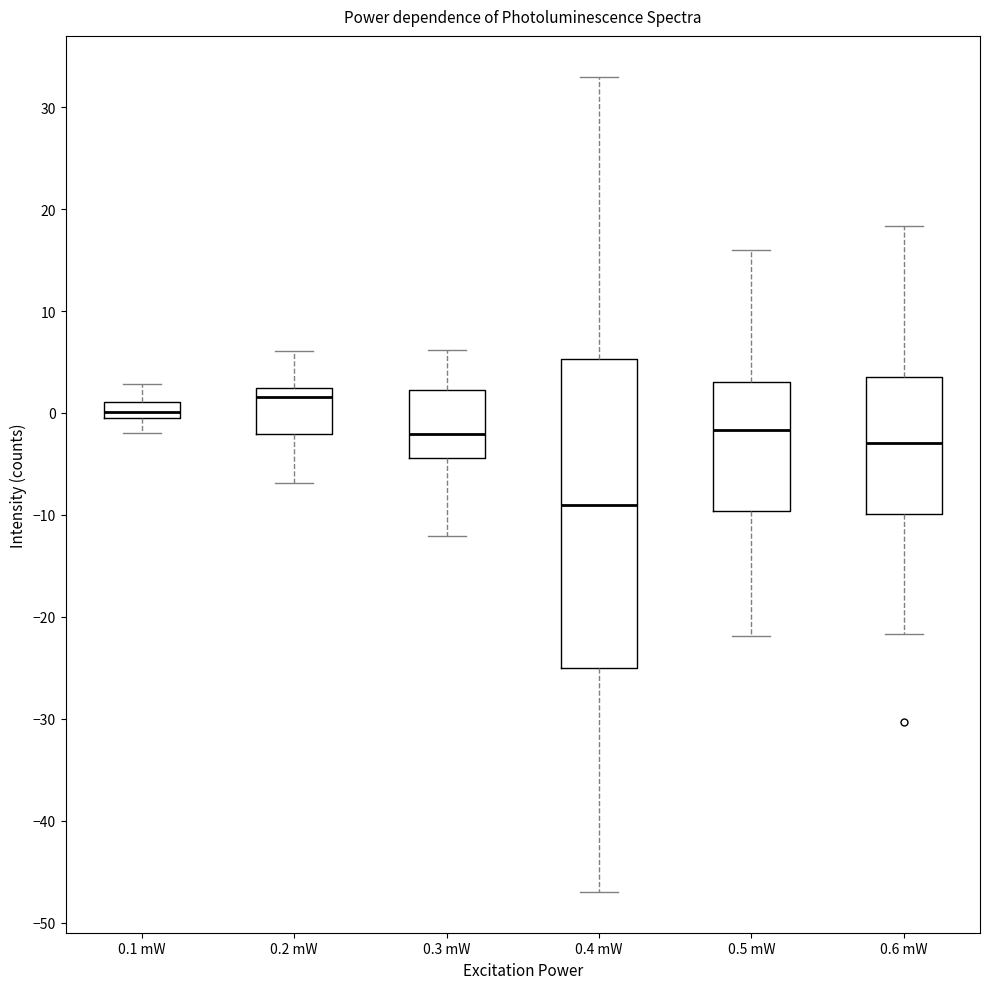

Reading left to right, read every box against the y-axis: the position of its median line, the range the box covers, and the ends of its whiskers. The values are not printed on the chart, so give them approximately, as read against the axis.

0.1 mW: median 0 (inside the box), box 0 to 1, whiskers -2 to 3
0.2 mW: median 2 (just below the box's upper edge), box -2 to 2, whiskers -7 to 6
0.3 mW: median -2, box -4 to 2, whiskers -12 to 6
0.4 mW: median -9, box -25 to 5, whiskers -47 to 33
0.5 mW: median -2, box -10 to 3, whiskers -22 to 16
0.6 mW: median -3, box -10 to 4, whiskers -22 to 18